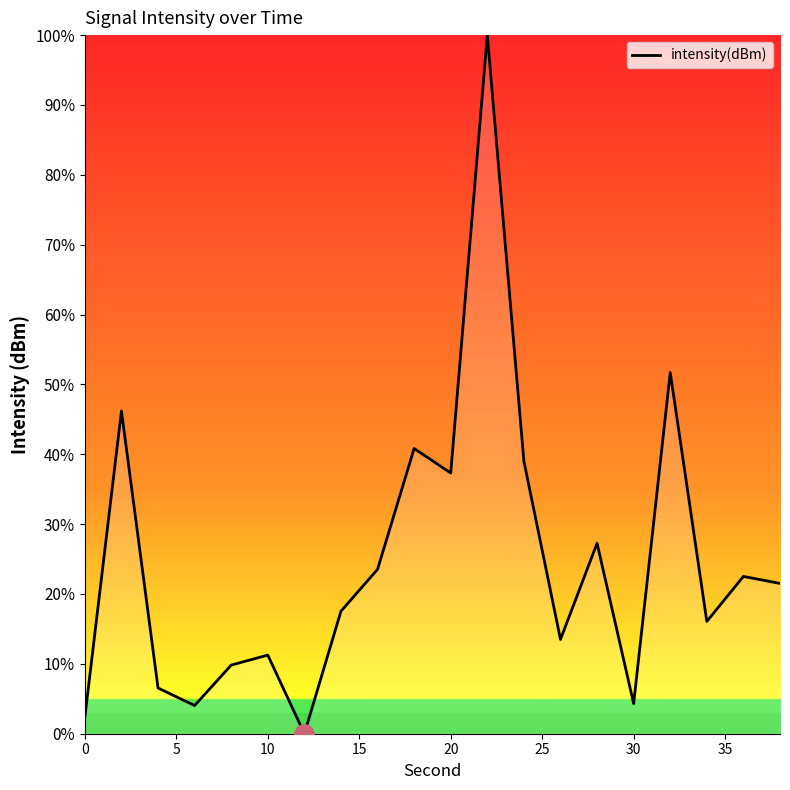

What is the difference between the maximum and minimum values?

100.0